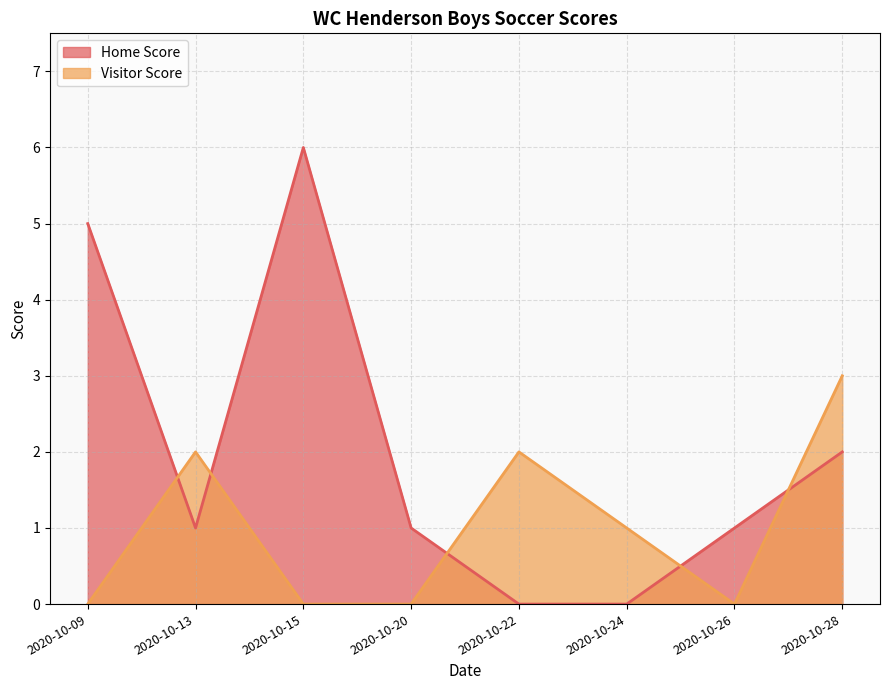

The Home Score series shows 0 at 2020-10-13. True or false?

False